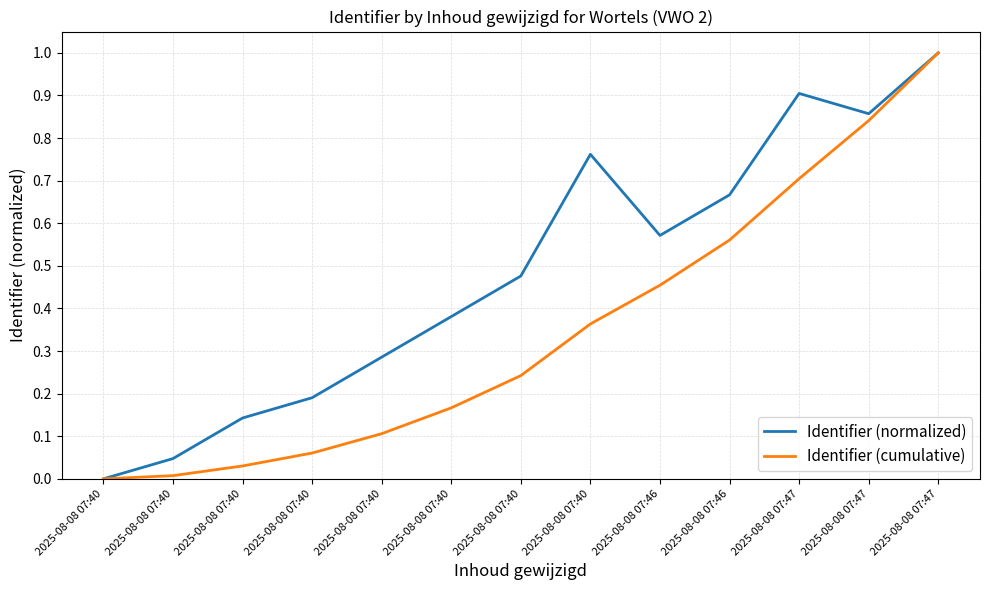

True or false: Identifier (normalized) has a value of 0.1 at 2025-08-08 07:40.

True